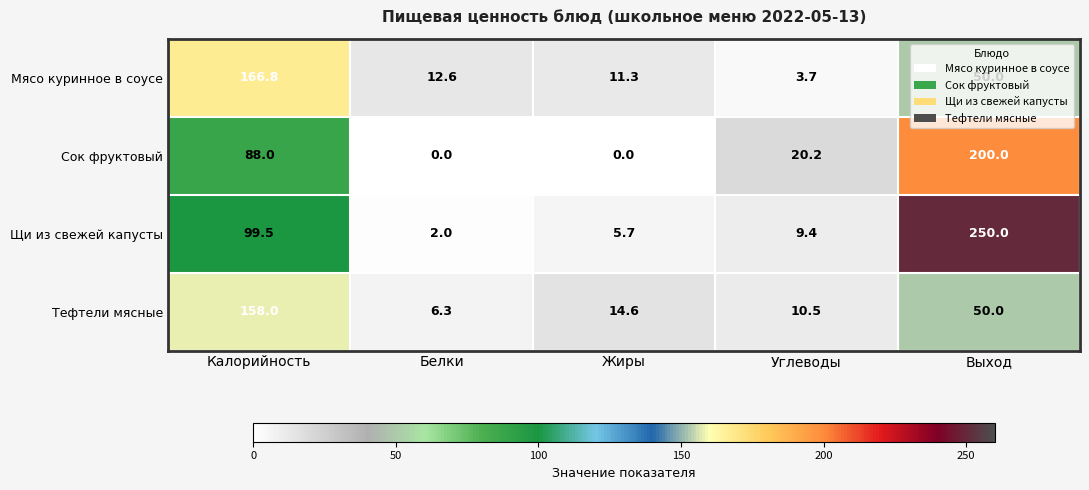

What value does the Тефтели мясные series have at Углеводы?

10.5